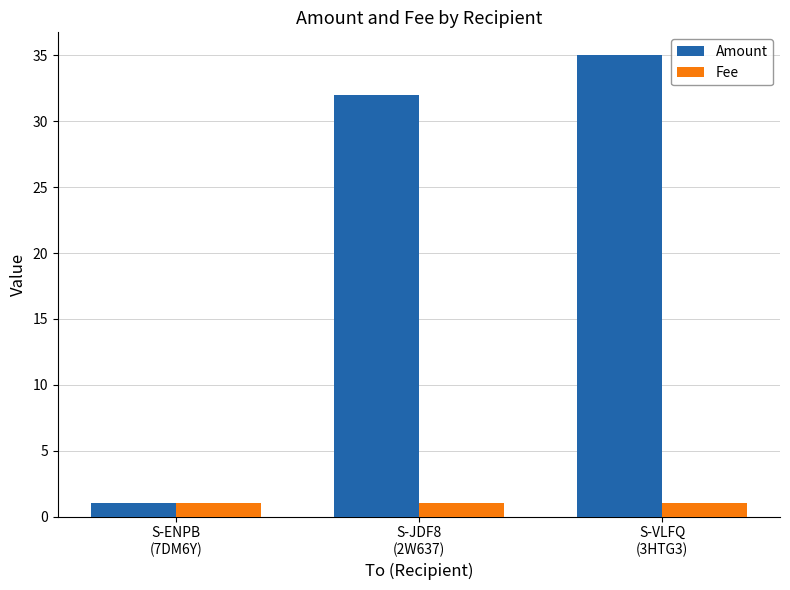

Reading right to left, extract all data points from this chart.

Amount: S-VLFQ
(3HTG3)=35	S-JDF8
(2W637)=32	S-ENPB
(7DM6Y)=1
Fee: S-VLFQ
(3HTG3)=1	S-JDF8
(2W637)=1	S-ENPB
(7DM6Y)=1